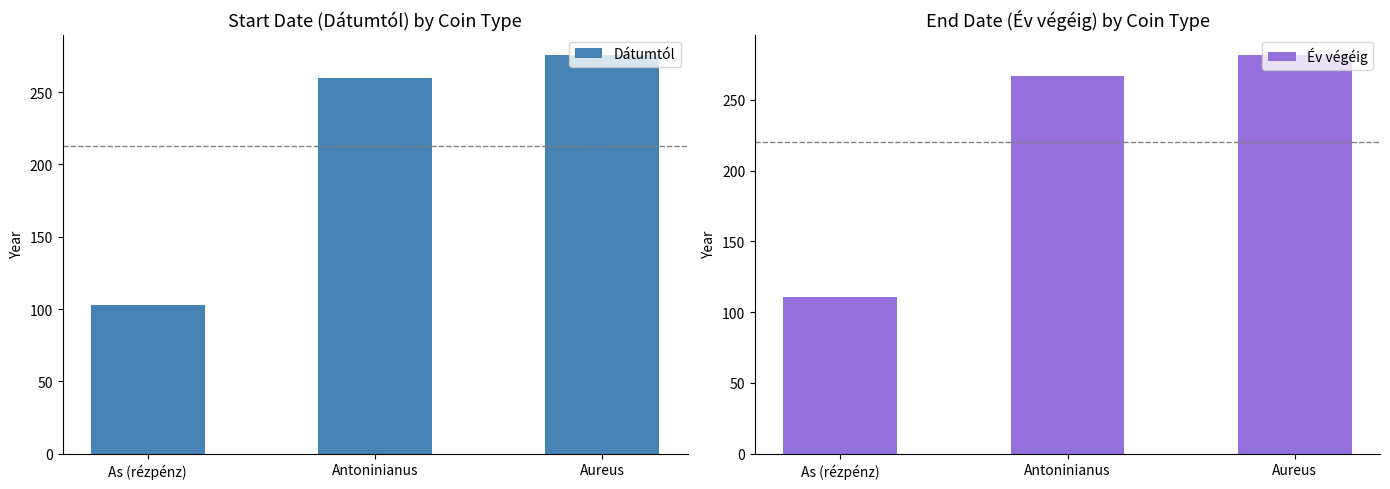

What position from the left is Antoninianus?

2